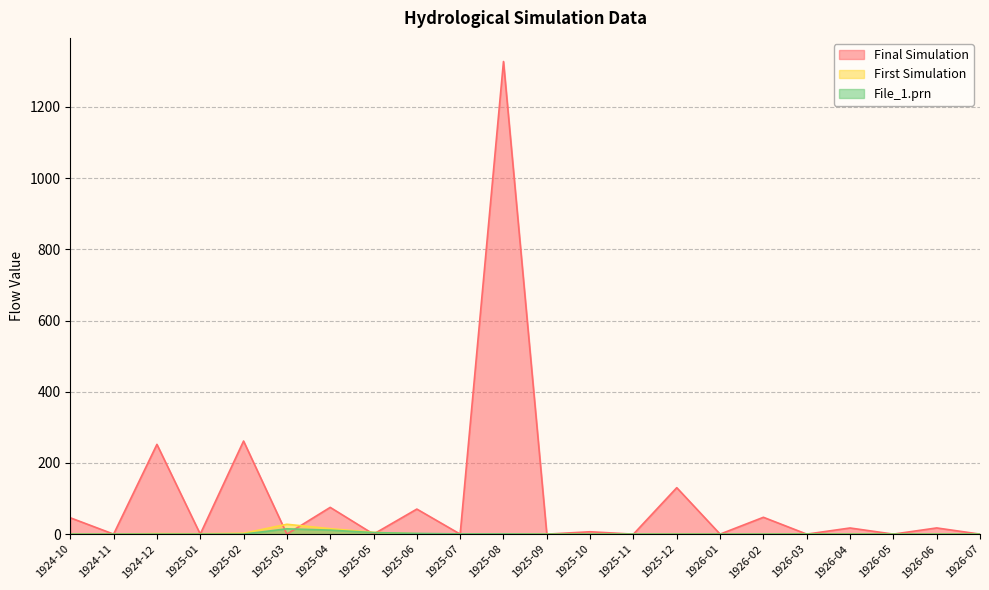

Which category has the lowest value in the File_1.prn series?

1924-10